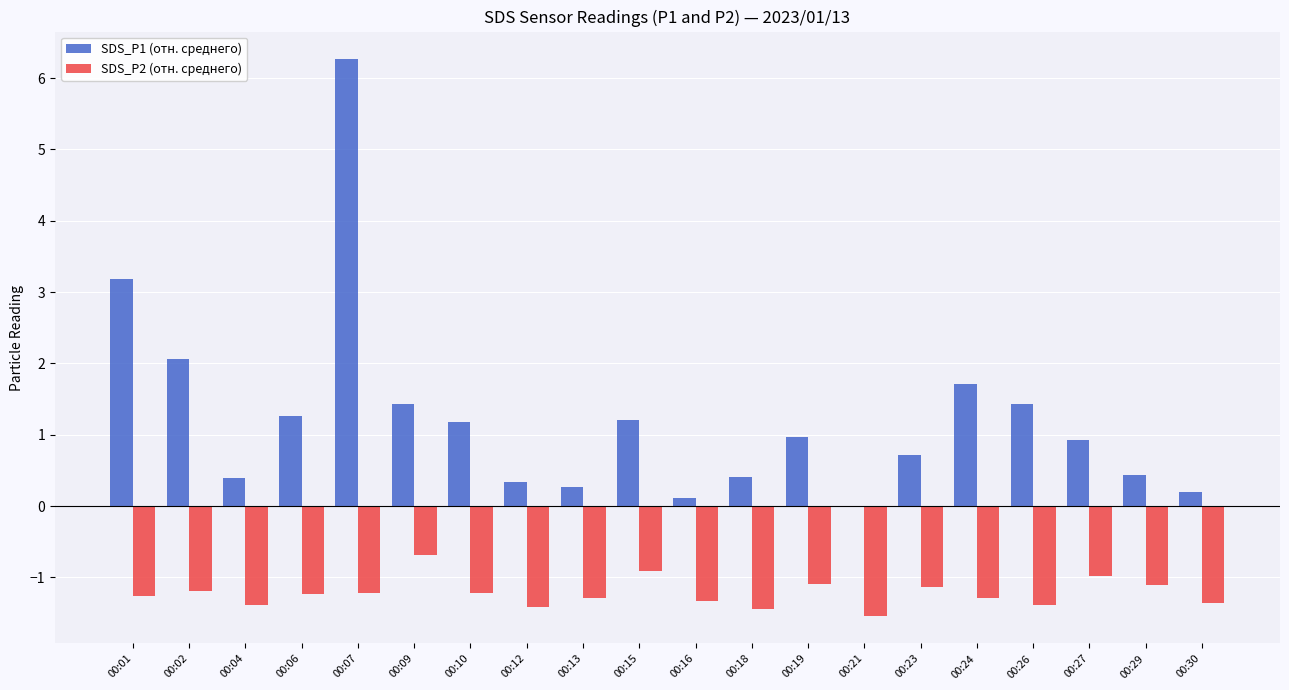

What is the total value across all series at 00:09?

0.7